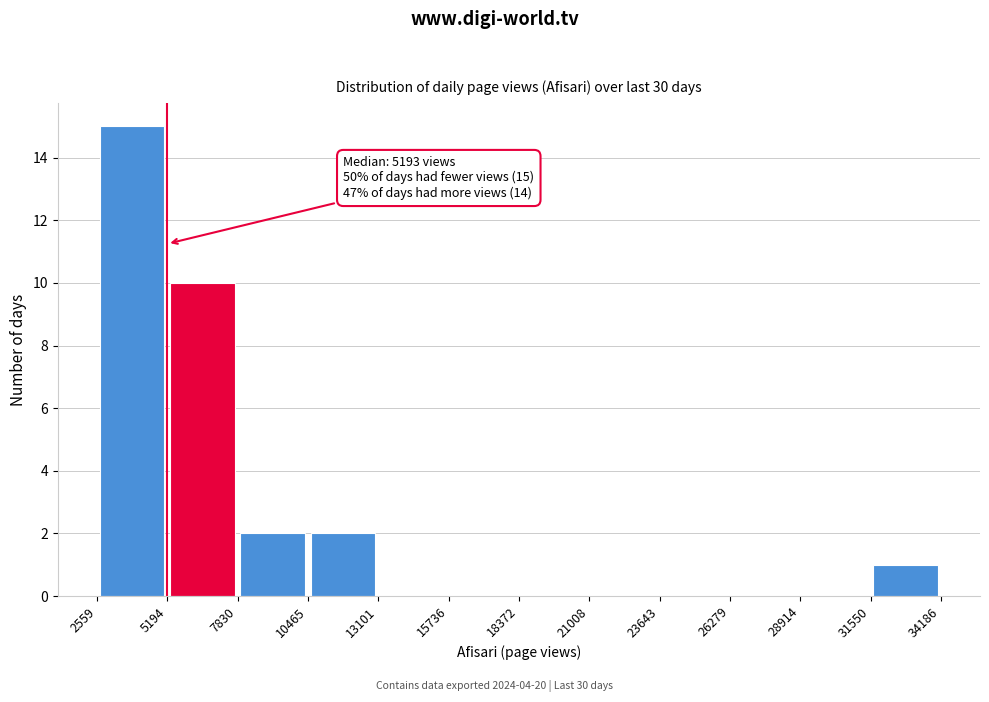

Which range on the x-axis has the tallest bar?

2559 to 5194